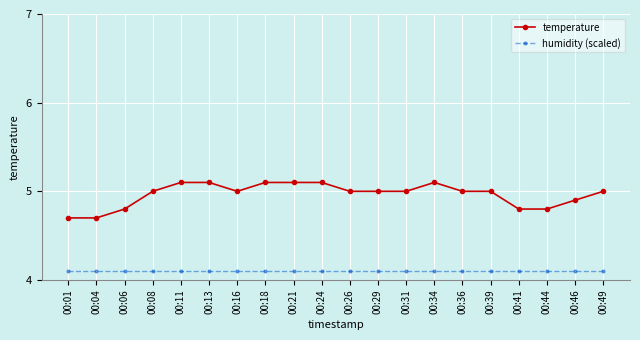

True or false: temperature and humidity (scaled) cross at least once.

False